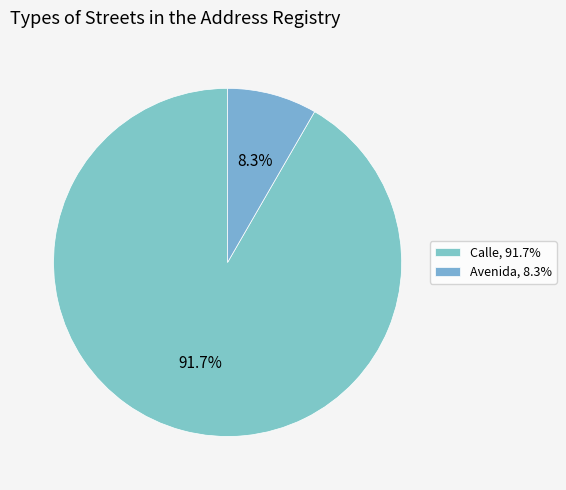

Does Avenida represent more than half of the total?

No